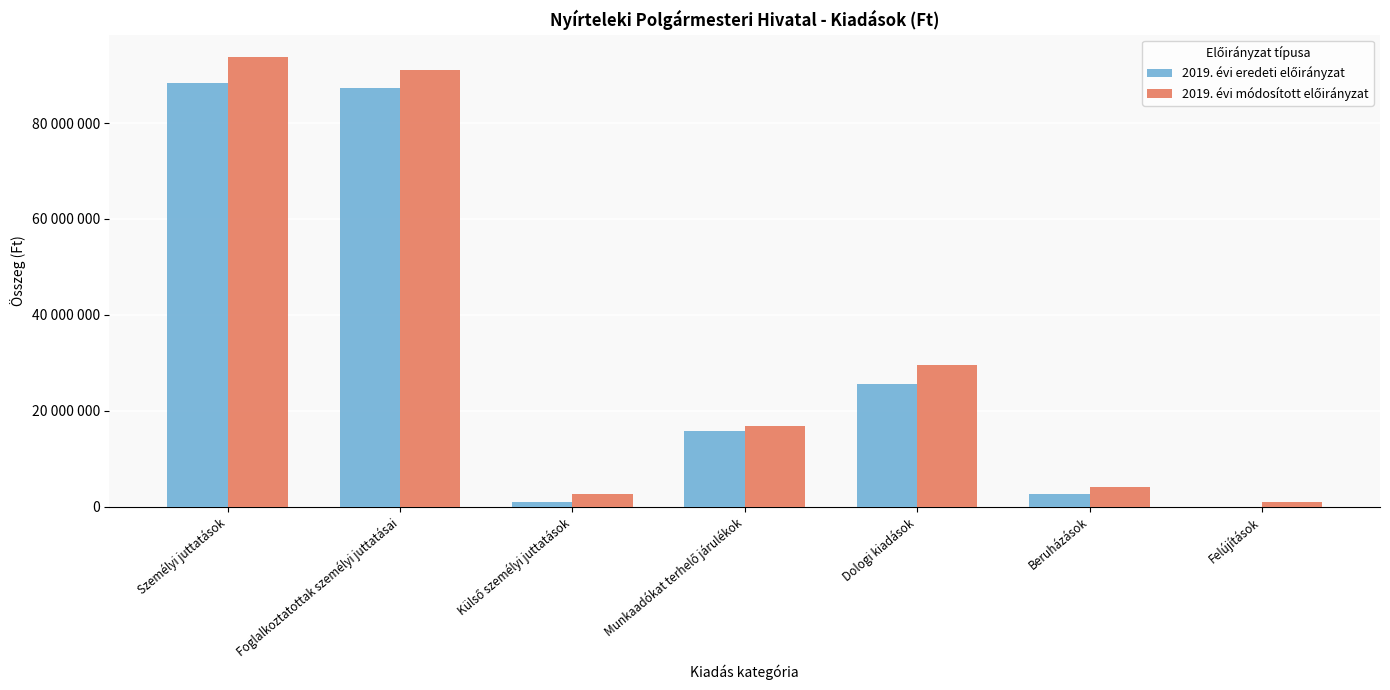

What is the value of the 2019. évi eredeti előirányzat bar at the 1st from the left?

88297779